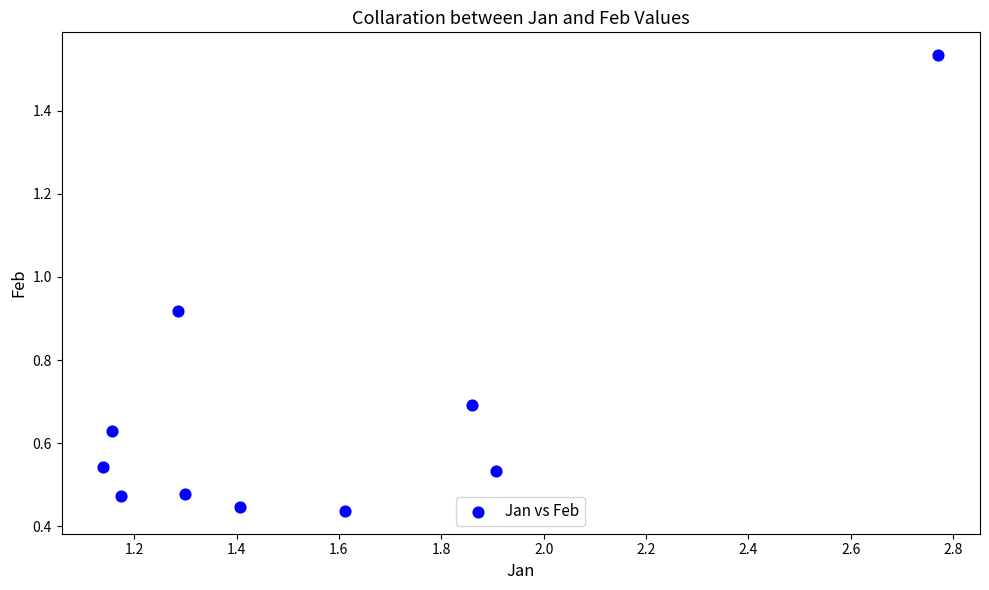

What is the range of X values (max minus min)?

1.6